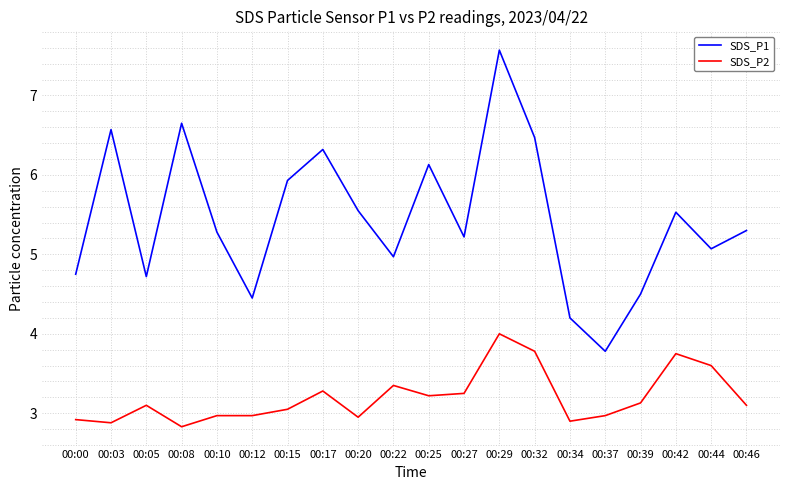

Is it true that SDS_P2 equals 3.0 at 00:10?

True